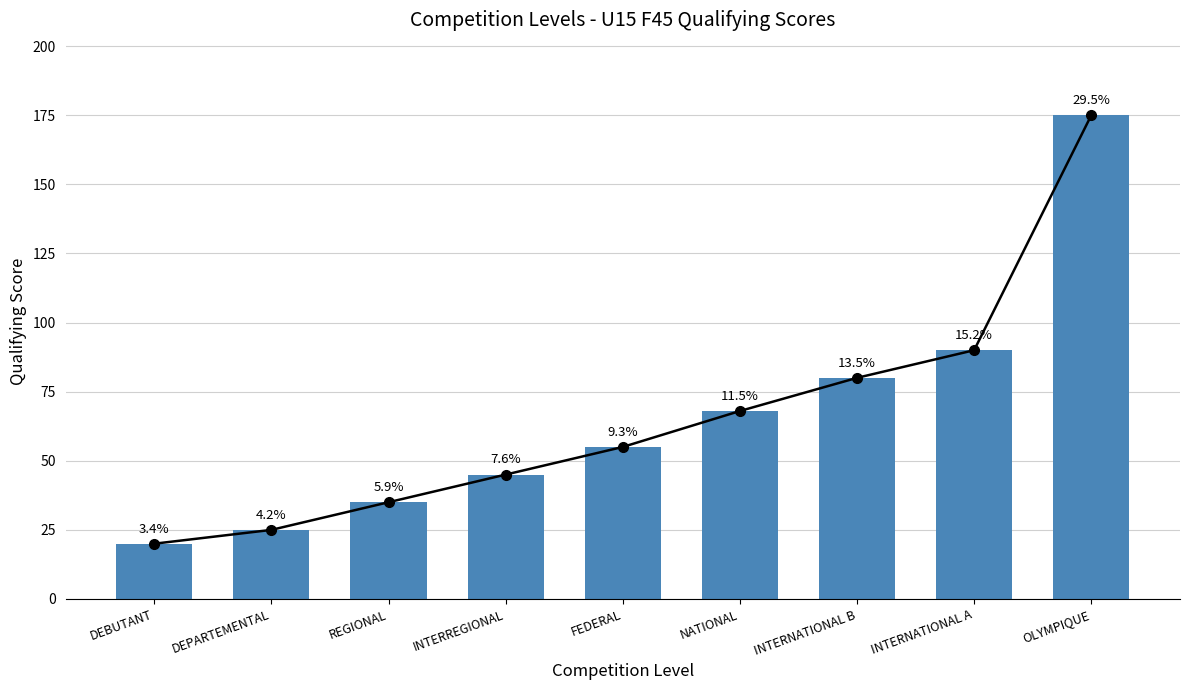

How many series are shown in this chart?

1